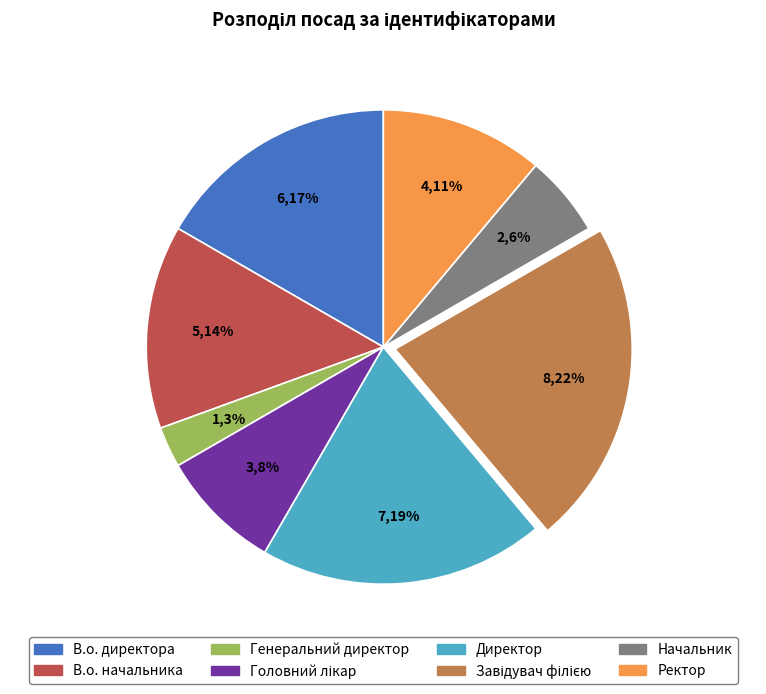

What percentage is the В.о. начальника slice, to the nearest percent?

14%